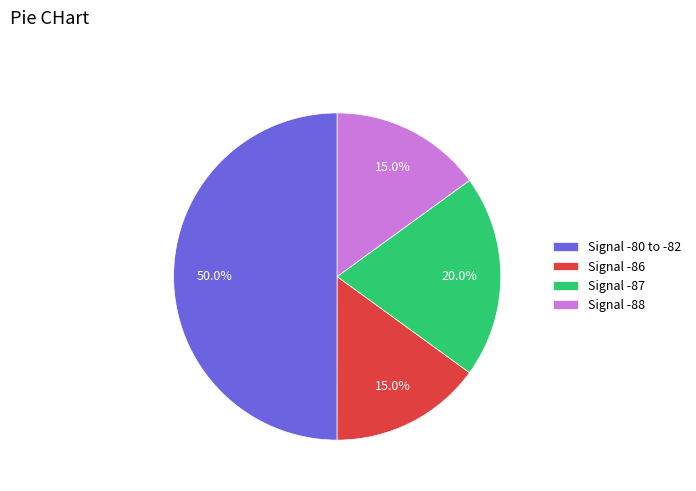

Approximately how many times larger is the value at Signal -88 compared to Signal -80 to -82?

0.3